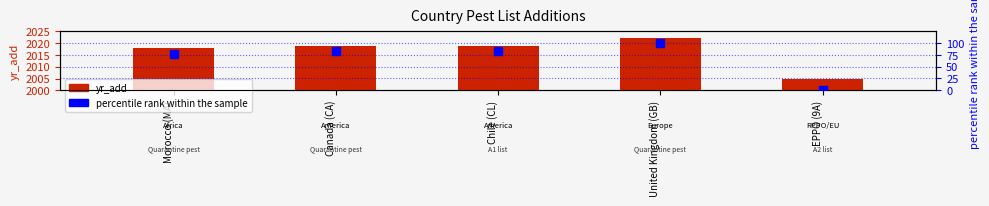

Which series reaches the minimum Y coordinate?

percentile rank within the sample